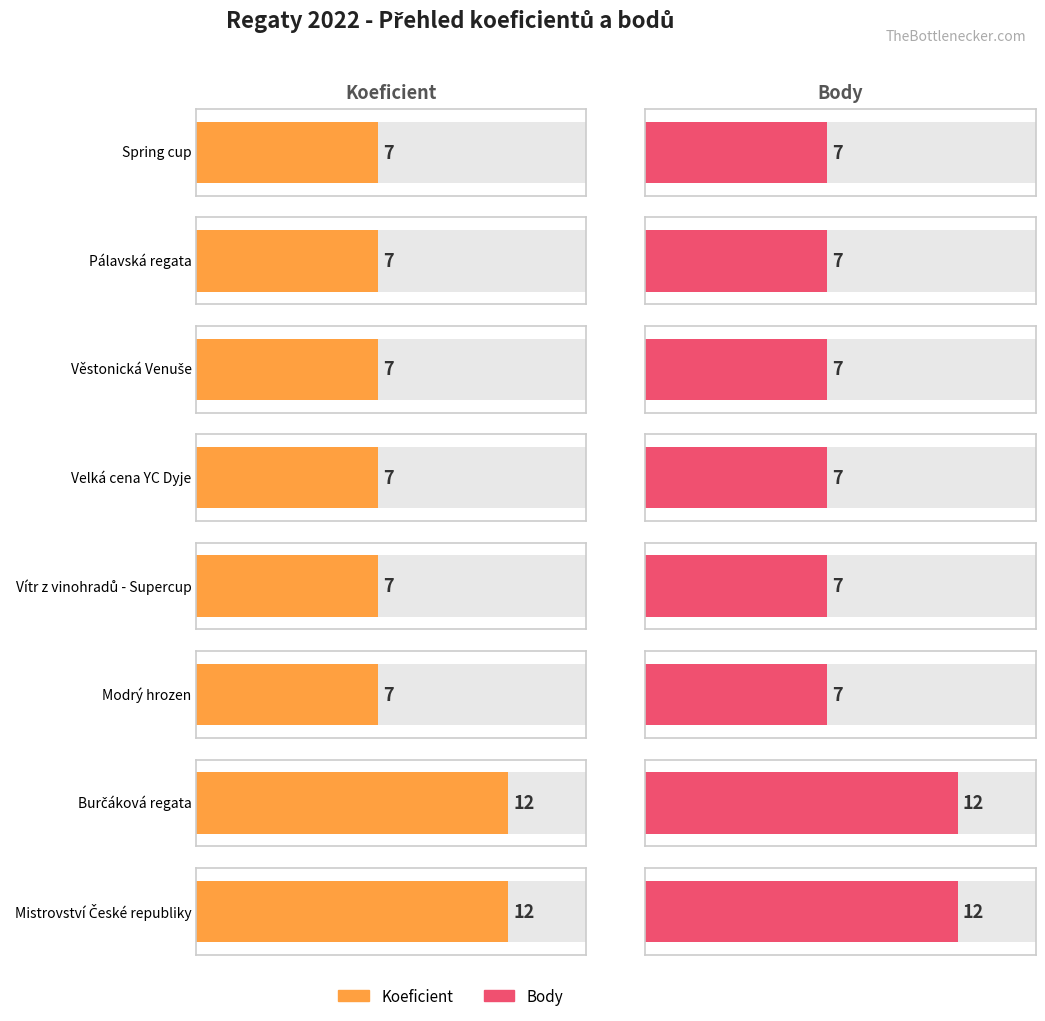

The Body series shows 12 at Věstonická Venuše. True or false?

False